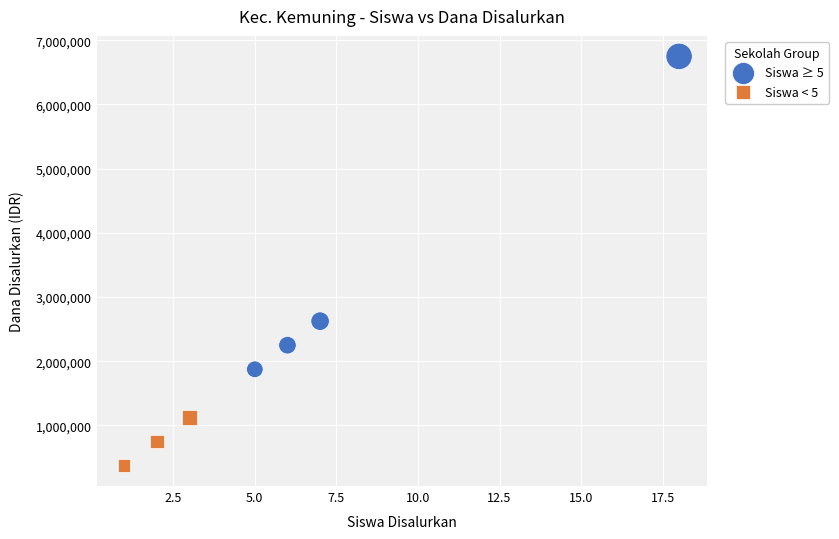

Which series has the largest Y range (max minus min)?

Siswa ≥ 5